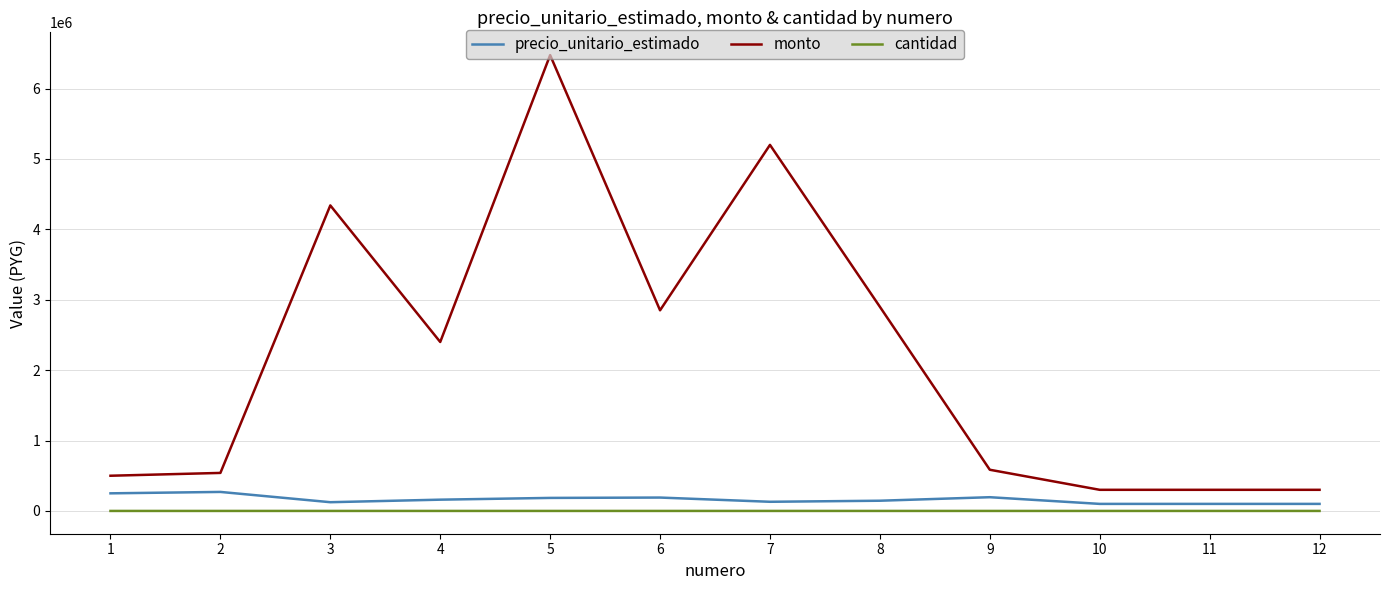

What is the lowest value of the monto series?

300000